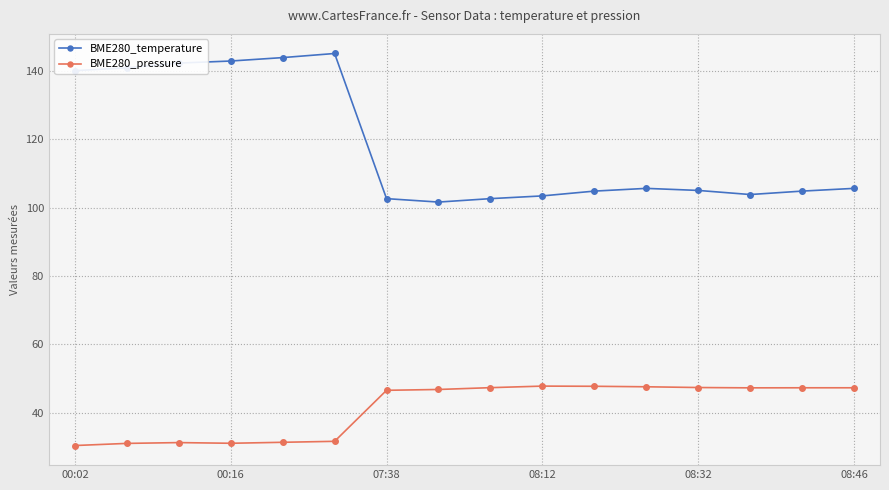

Which series has the largest total across all categories?

BME280_temperature